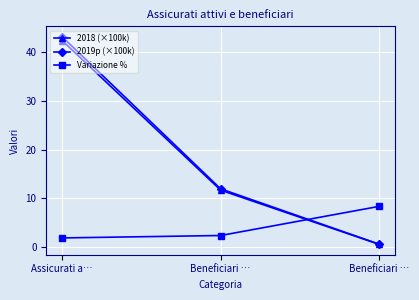

Where does the 2018 (×100k) series first go above 11?

Assicurati a…